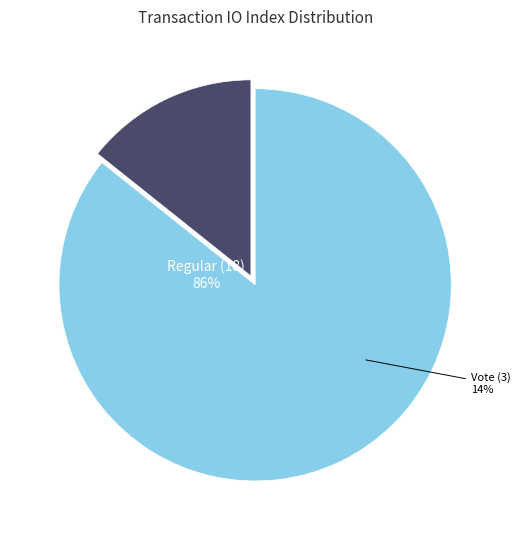

Combined, what portion of the pie is Vote (io_index=3) and Regular (io_index=18)?

100.0%